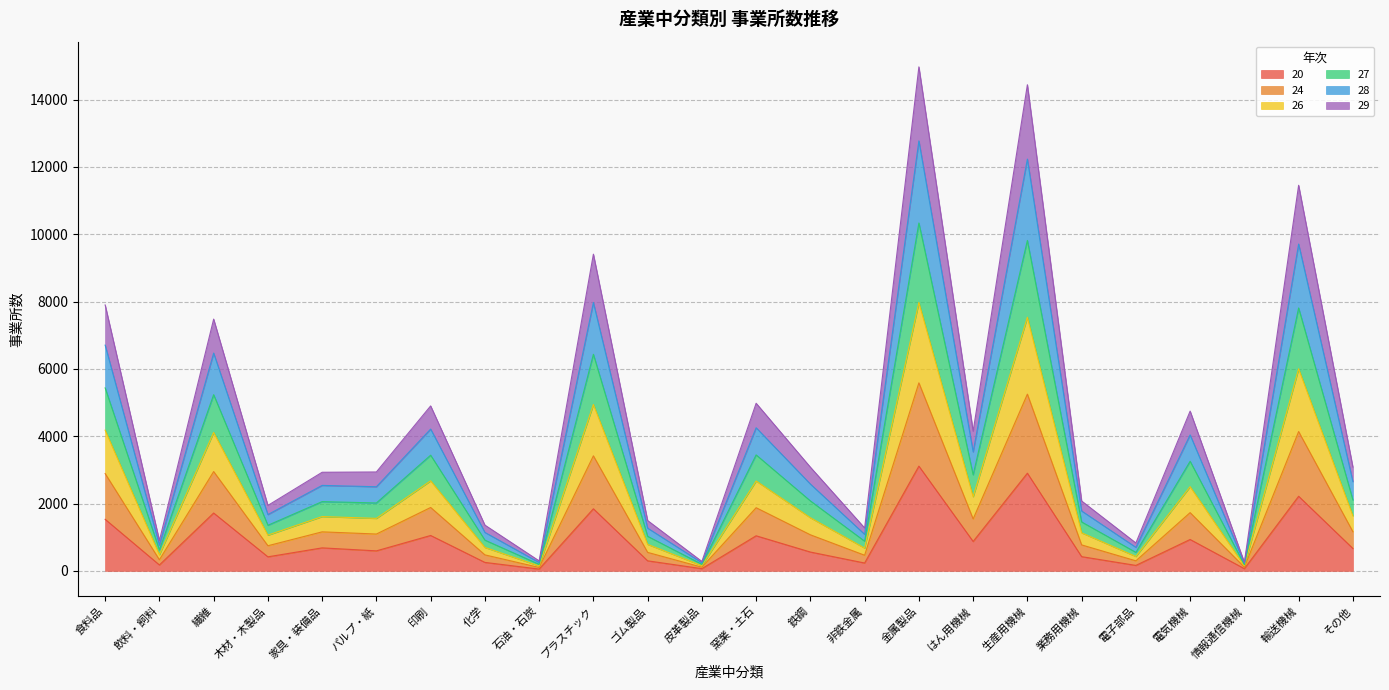

What is the average value of the 20 series?

910